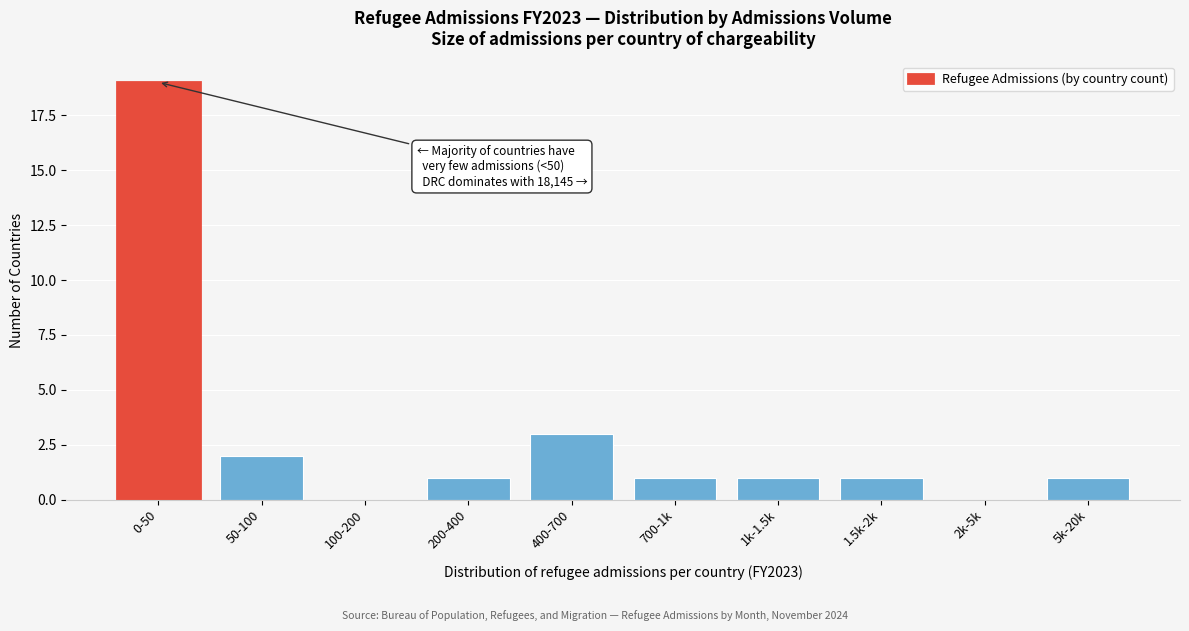

Reading left to right, transcribe all the data shown in this chart.

0-50=19	50-100=2	100-200=0	200-400=1	400-700=3	700-1k=1	1k-1.5k=1	1.5k-2k=1	2k-5k=0	5k-20k=1